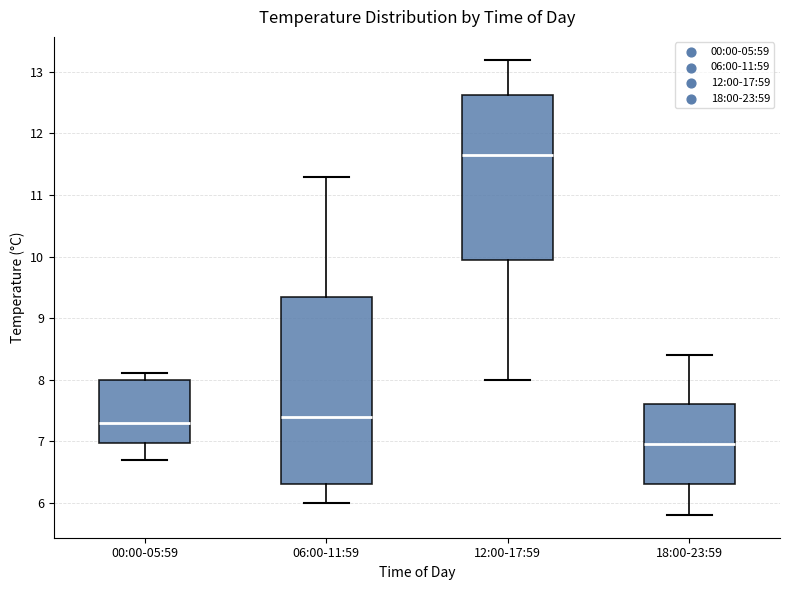

Reading left to right, transcribe this box plot: for each box, give where its median line is, the range the box spans, and where its two whiskers end, as read against the y-axis. The values are not printed on the chart, so give them approximately, as read against the axis.

00:00-05:59: median 7.3, box 7.0 to 8.0, whiskers 6.7 to 8.1
06:00-11:59: median 7.4, box 6.3 to 9.4, whiskers 6.0 to 11.3
12:00-17:59: median 11.7, box 10.0 to 12.6, whiskers 8.0 to 13.2
18:00-23:59: median 7.0, box 6.3 to 7.6, whiskers 5.8 to 8.4